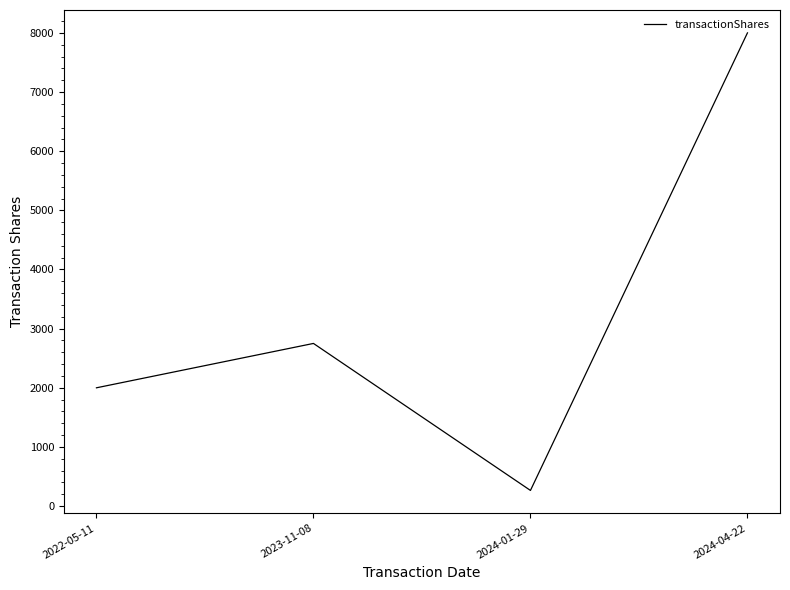

Reading left to right, extract all data points from this chart.

2000	2750	265	8000